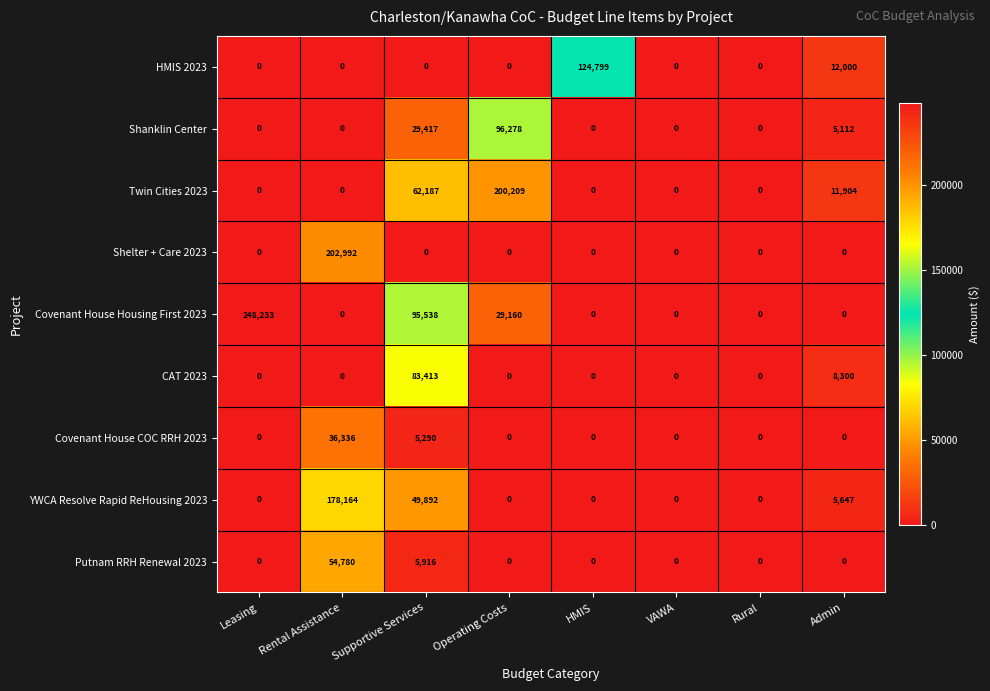

How many categories are shown in the chart?

8